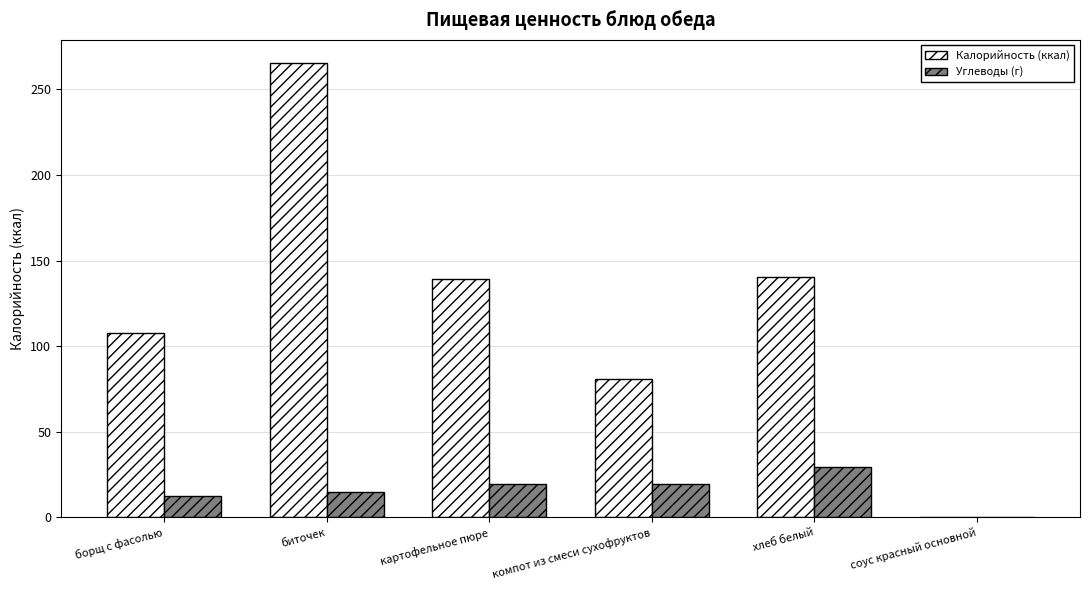

Which series changed the most between биточек and хлеб белый?

Калорийность (ккал)